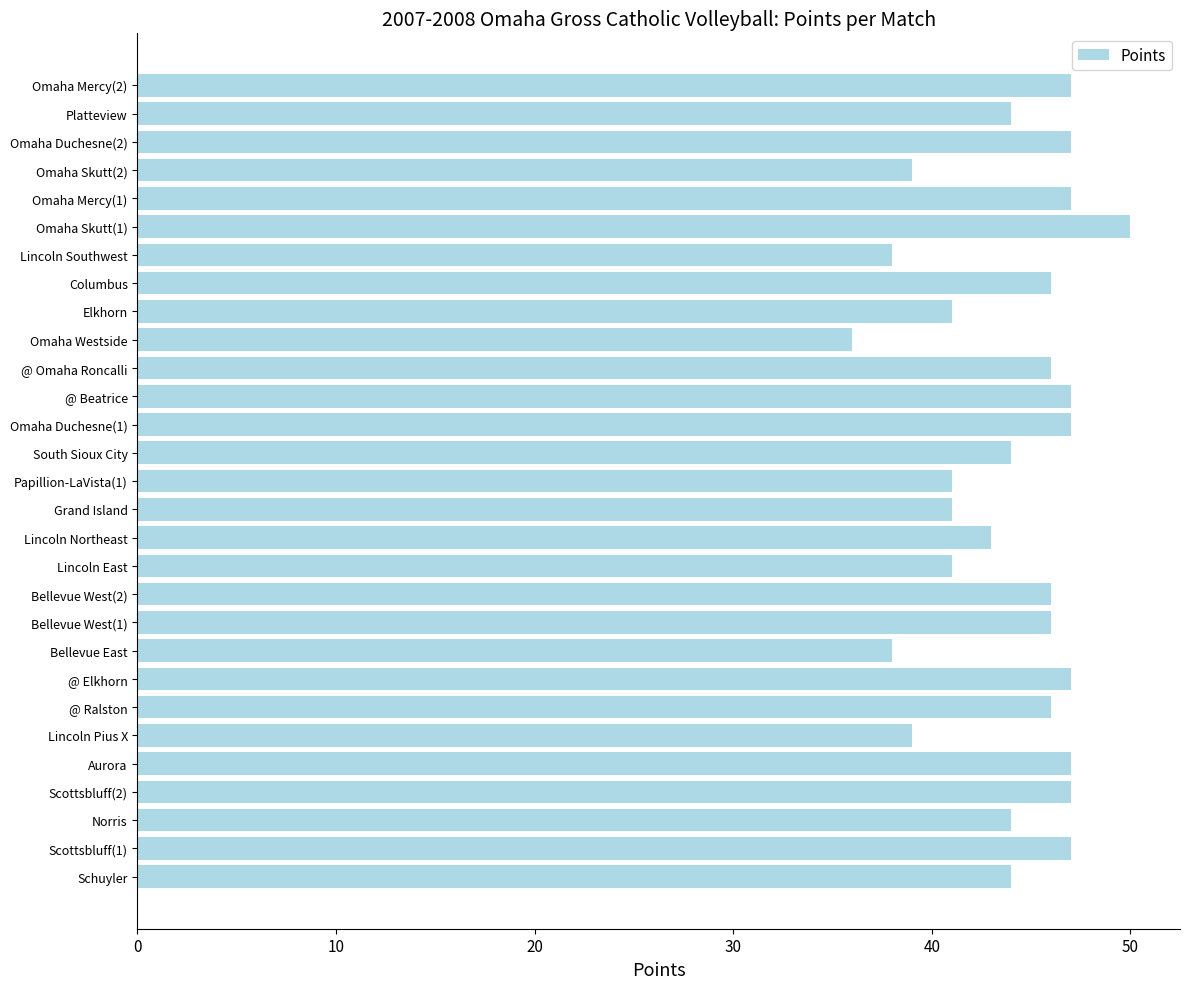

What is the difference between the maximum and second lowest values?

12